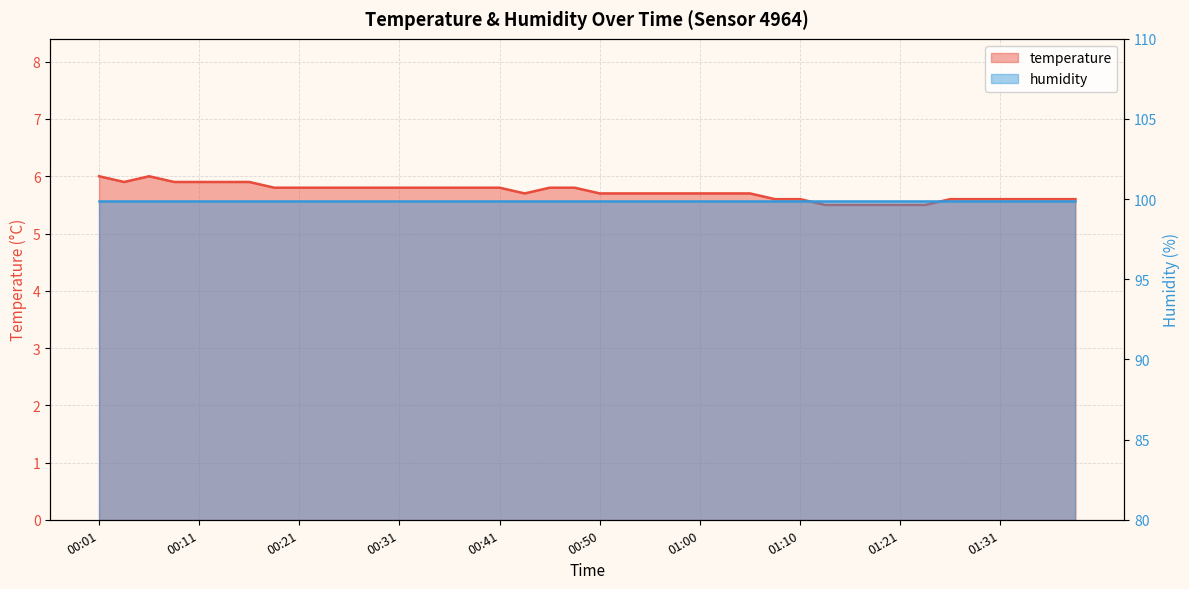

Rank the categories by value from lowest to highest.

01:13, 01:15, 01:18, 01:21, 01:23, 01:08, 01:10, 01:26, 01:28, 01:31, 01:33, 01:36, 01:38, 00:43, 00:50, 00:53, 00:55, 00:58, 01:00, 01:03, 01:05, 00:18, 00:21, 00:23, 00:26, 00:28, 00:31, 00:33, 00:36, 00:38, 00:41, 00:45, 00:48, 00:04, 00:09, 00:11, 00:13, 00:16, 00:01, 00:06